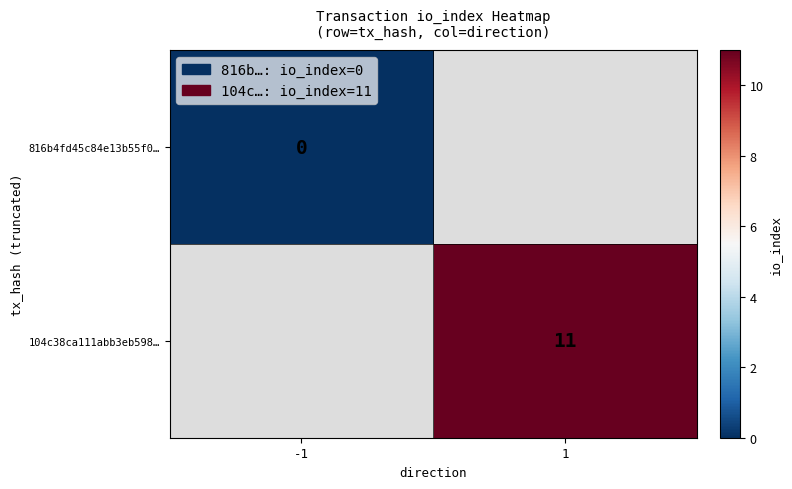

Is it true that 104c38ca111abb3eb598… equals 11 at 1?

True